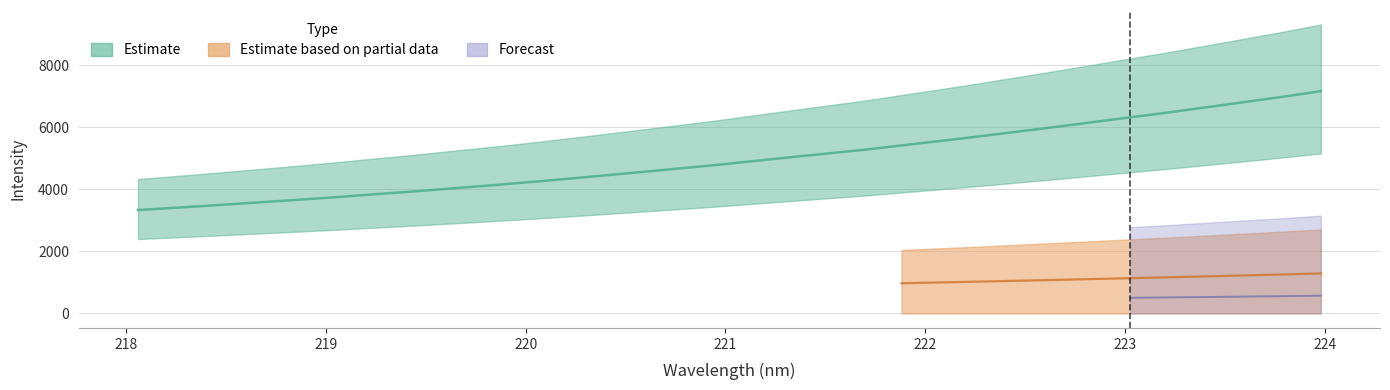

What is the value of the 25th point from the left?

6002.3